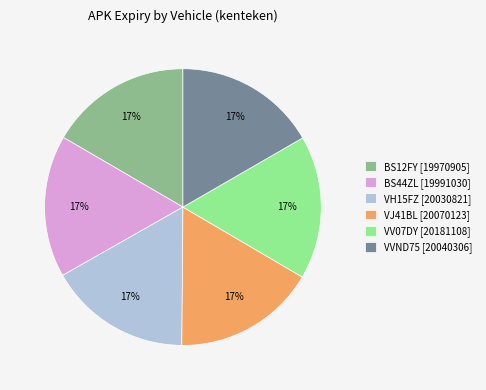

How many segments does this pie chart have?

6